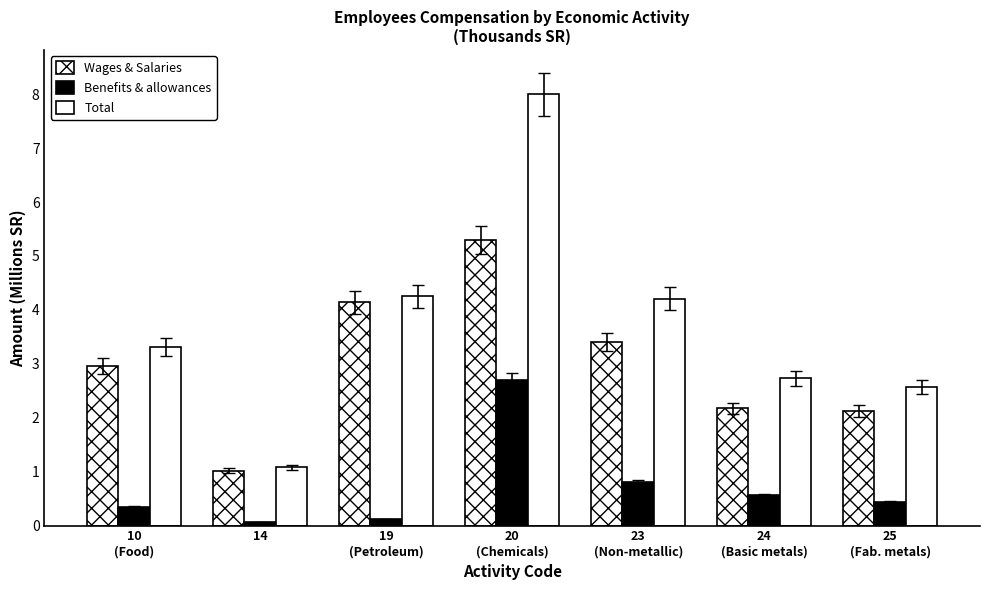

Does the chart contain any negative values?

No